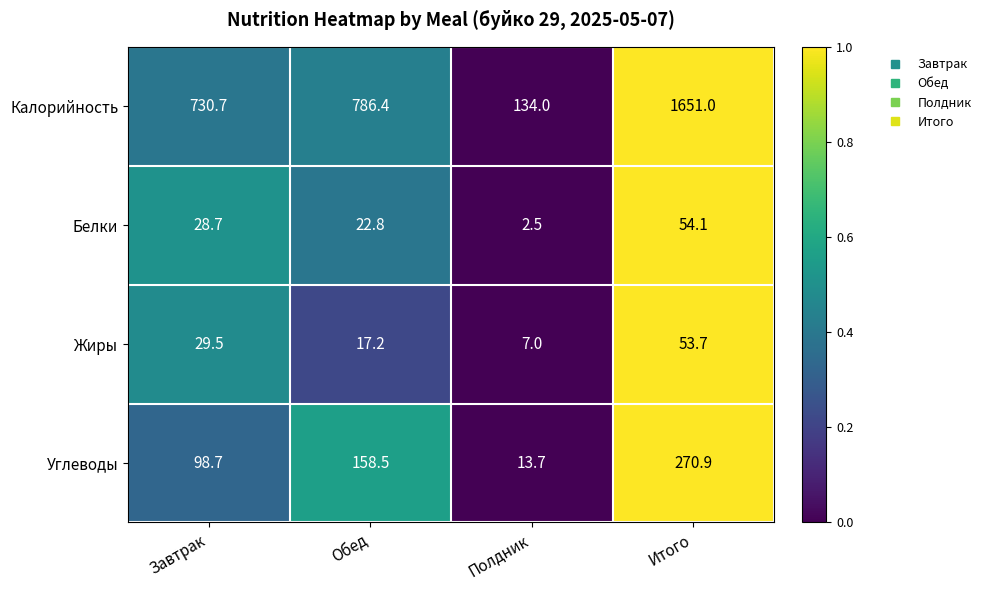

The Калорийность series shows 552.4 at Итого. True or false?

False